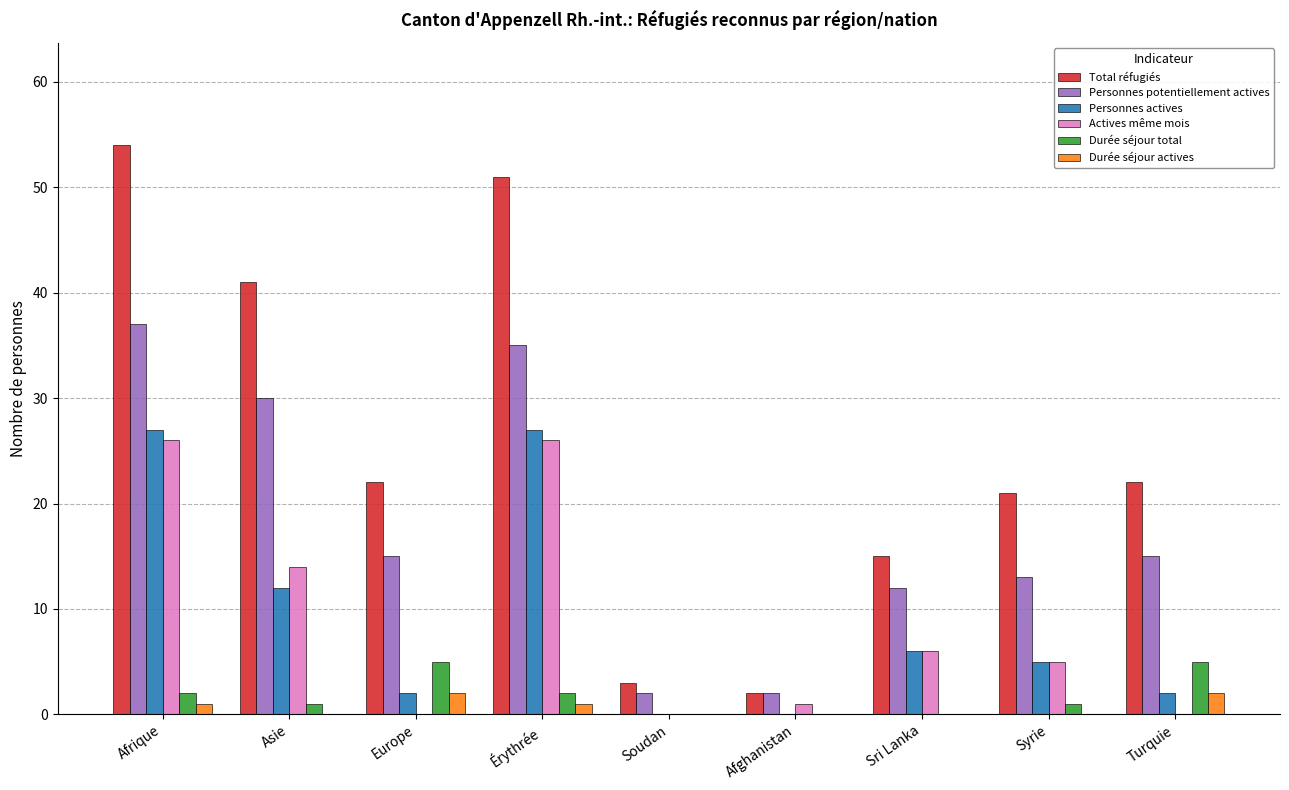

What is the sum of all Durée séjour actives values?

6